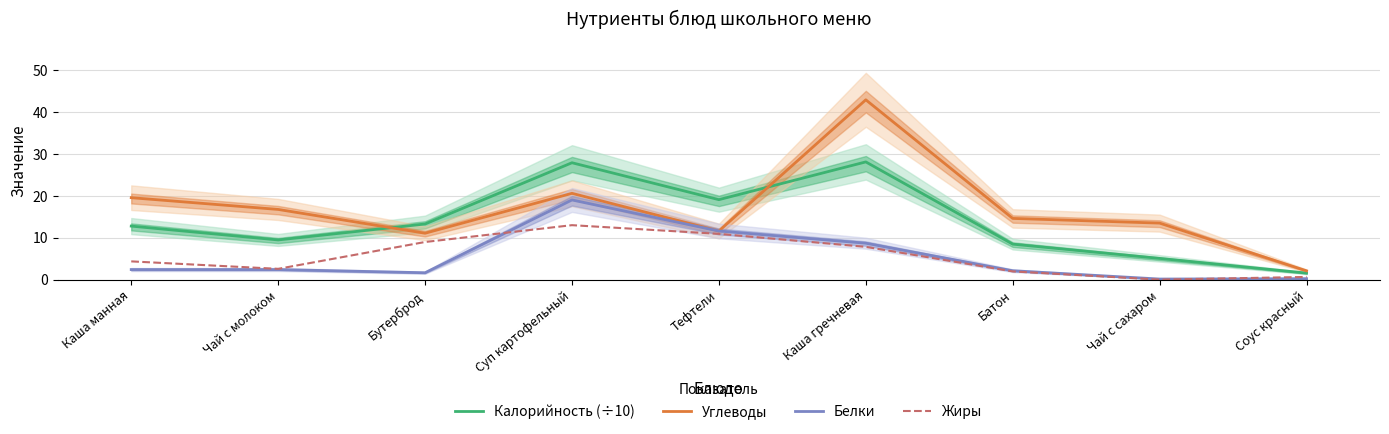

What is the label of the 6th point from the right?

Суп картофельный